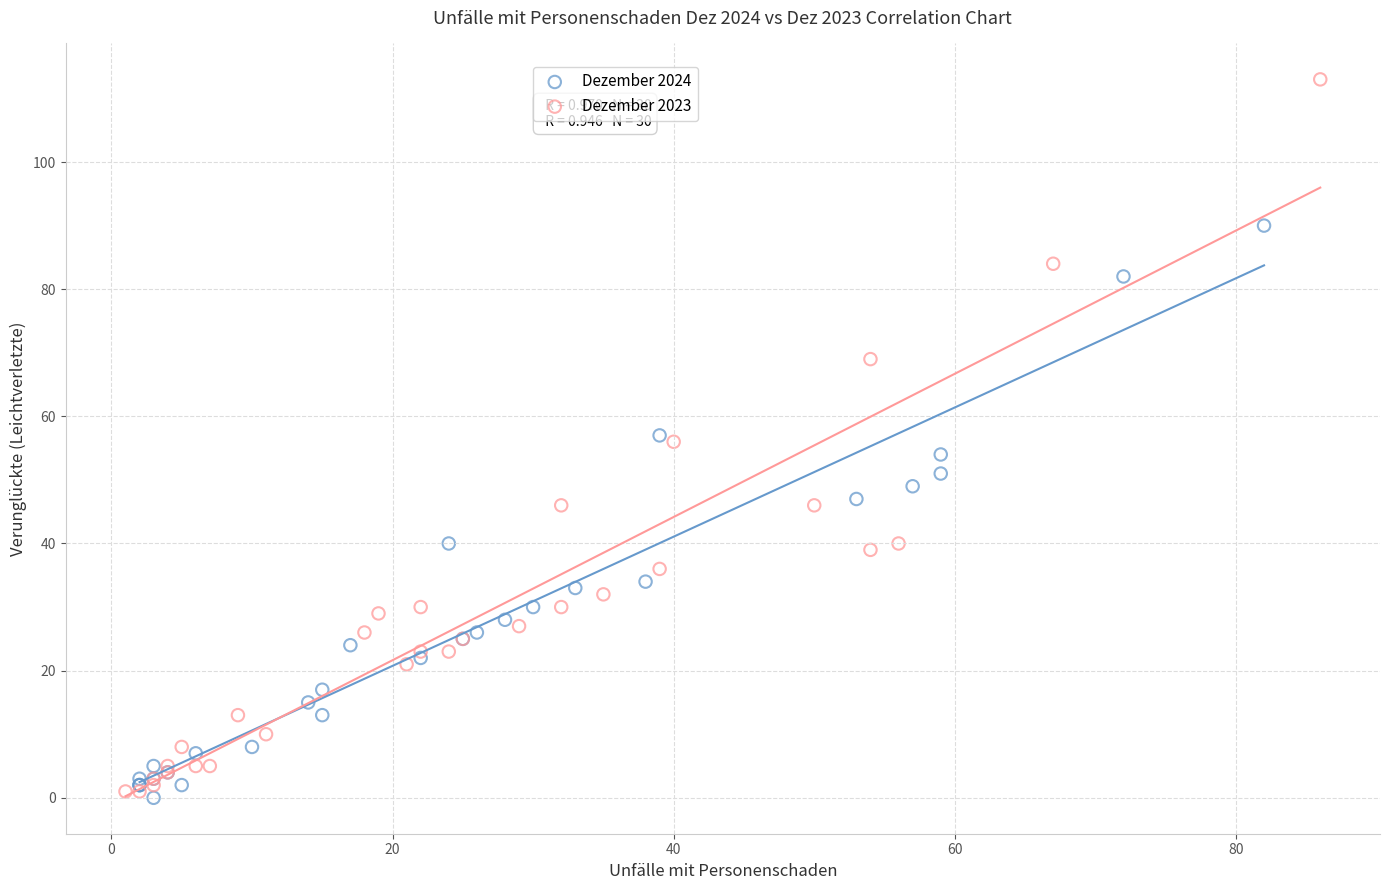

Which series contains the highest Y value?

Dezember 2023